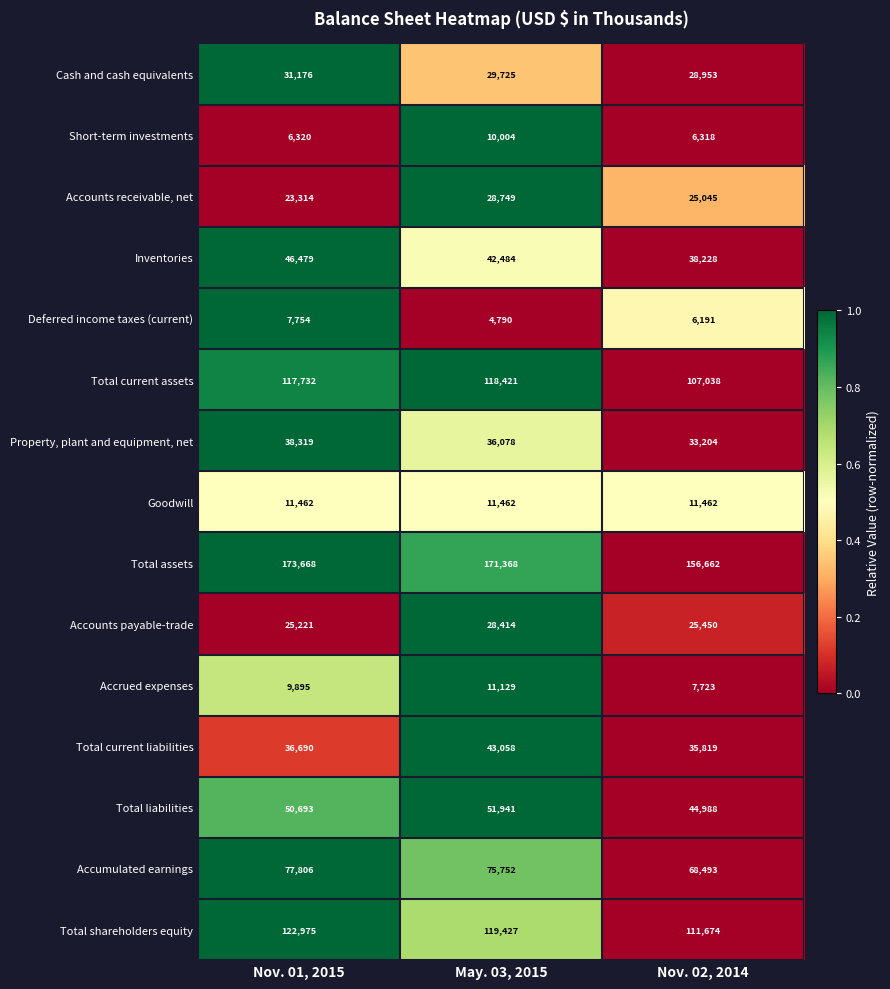

What is the sum of the Total assets values at Nov. 01, 2015 and Nov. 02, 2014?

330330